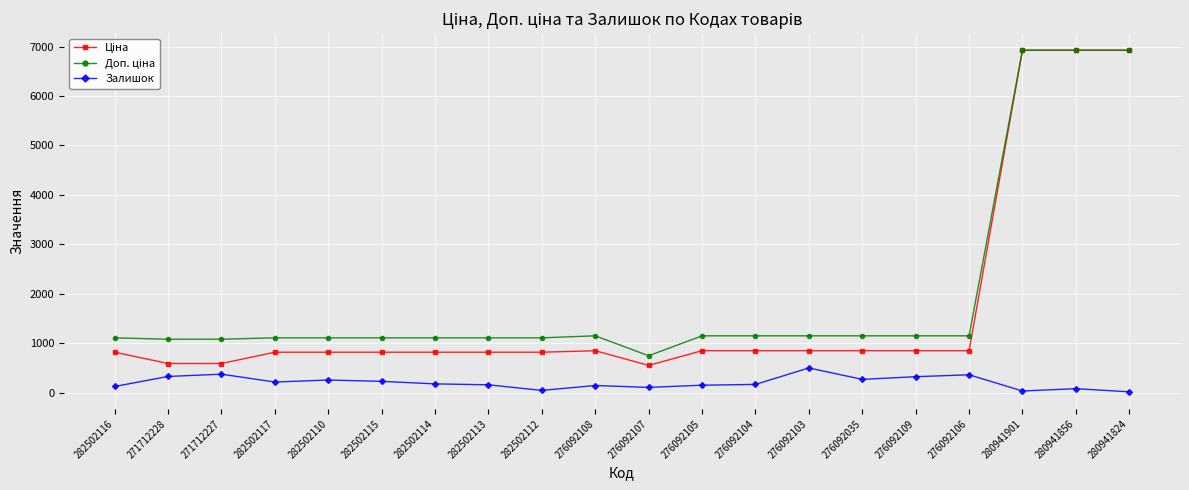

True or false: Залишок has a value of 128.4 at 271712227.

False